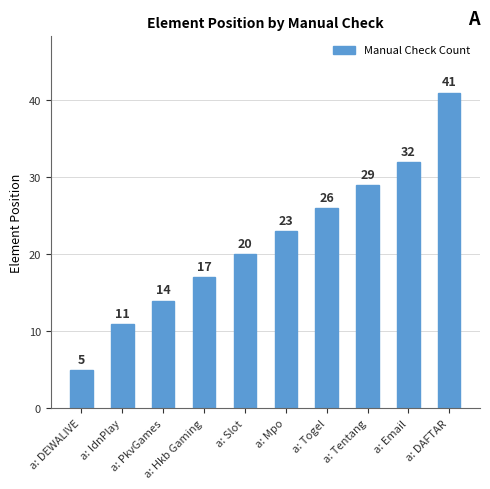

At which label is the value closest to 23?

a: Mpo